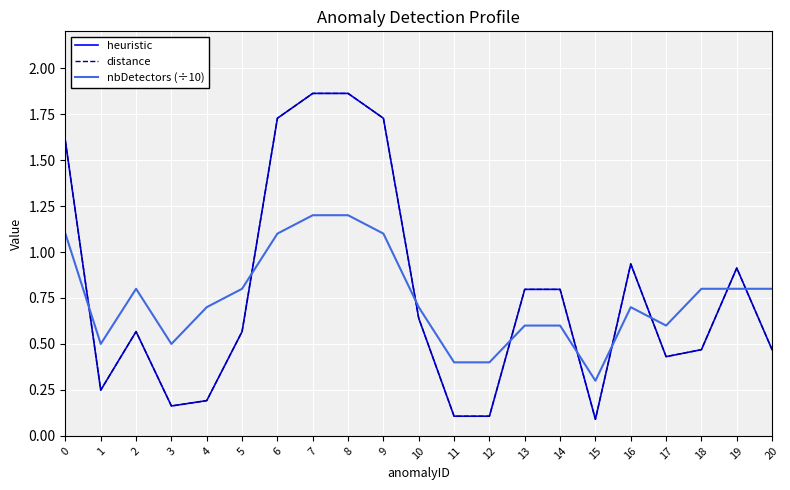

Does the chart have visible grid lines?

Yes